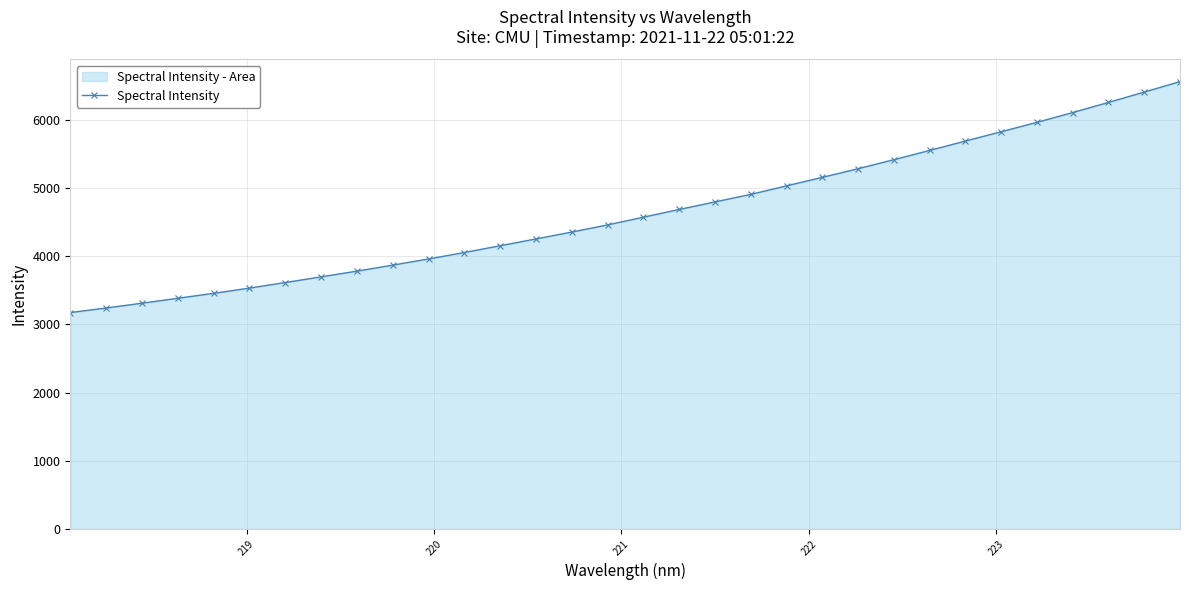

What is the value of the 31st point from the left?

6408.6